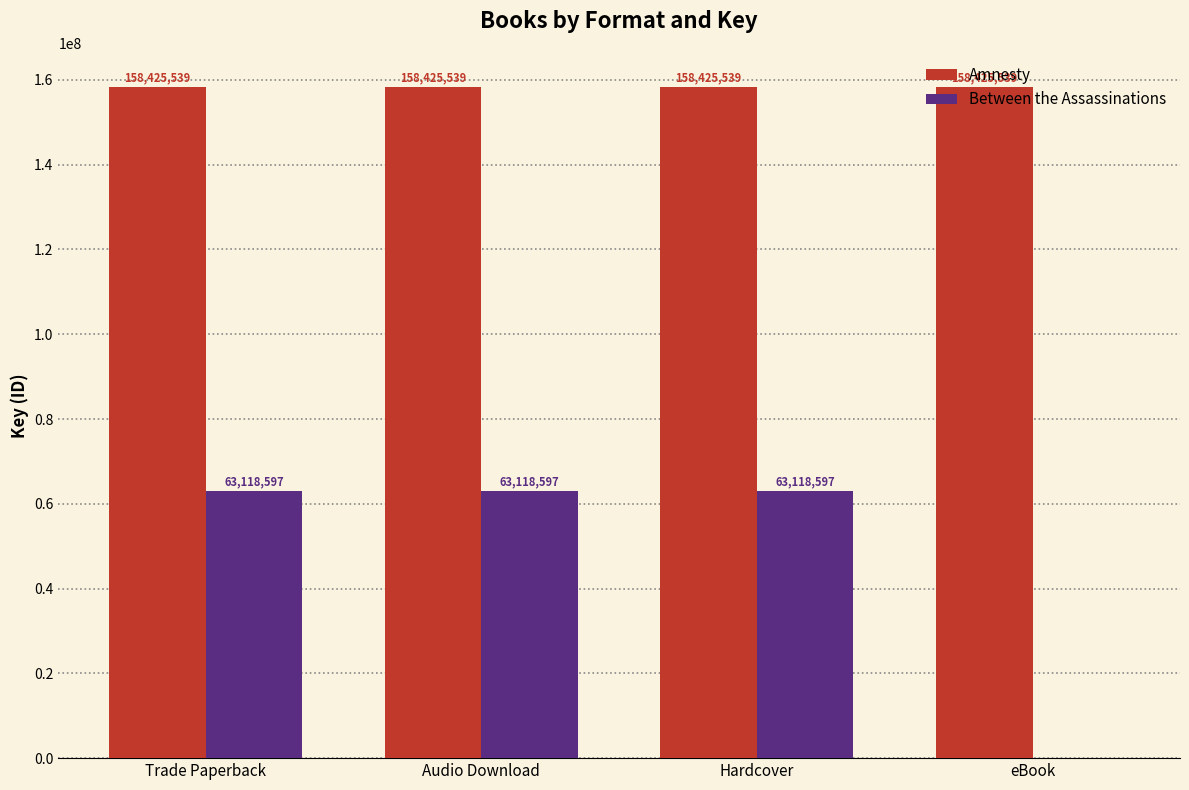

Is the value of Amnesty at Hardcover greater than the value of Between the Assassinations at Trade Paperback?

Yes